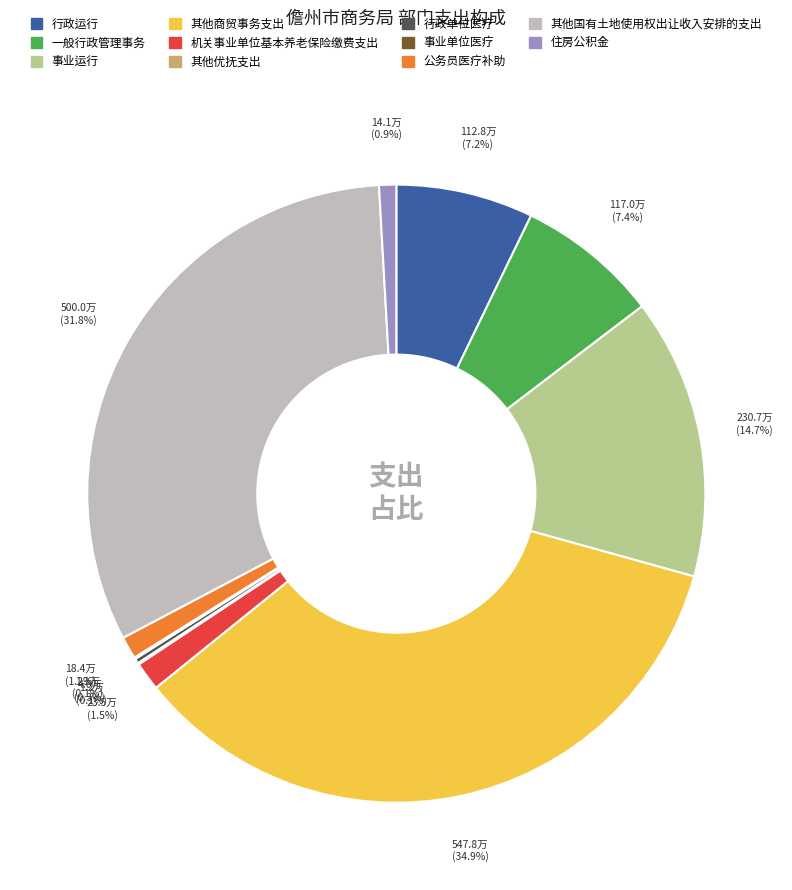

Does 事业运行 account for over 50% of the chart?

No